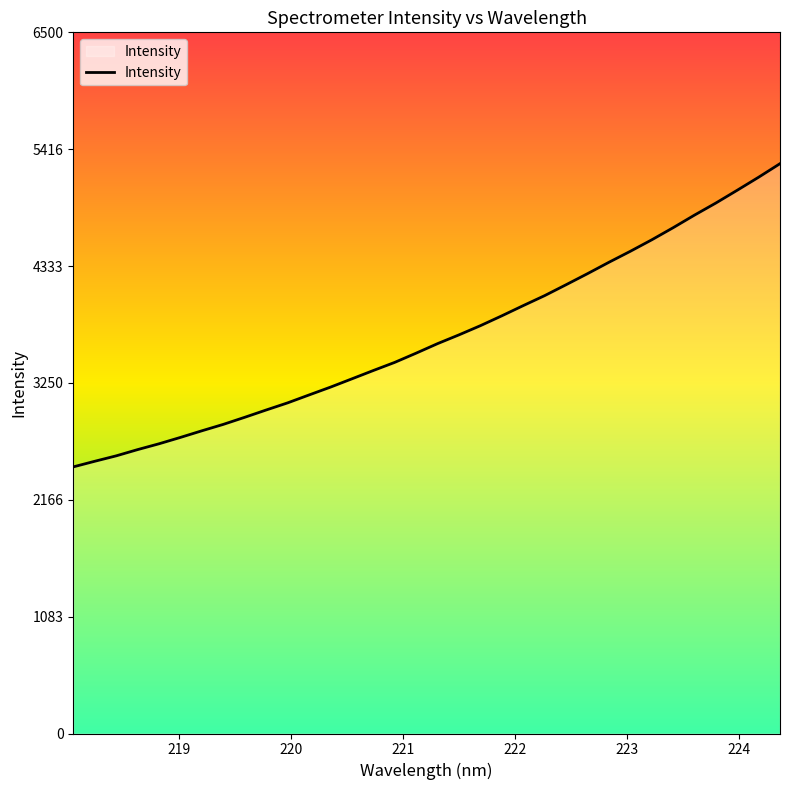

What is the maximum value shown in the chart?

5282.6